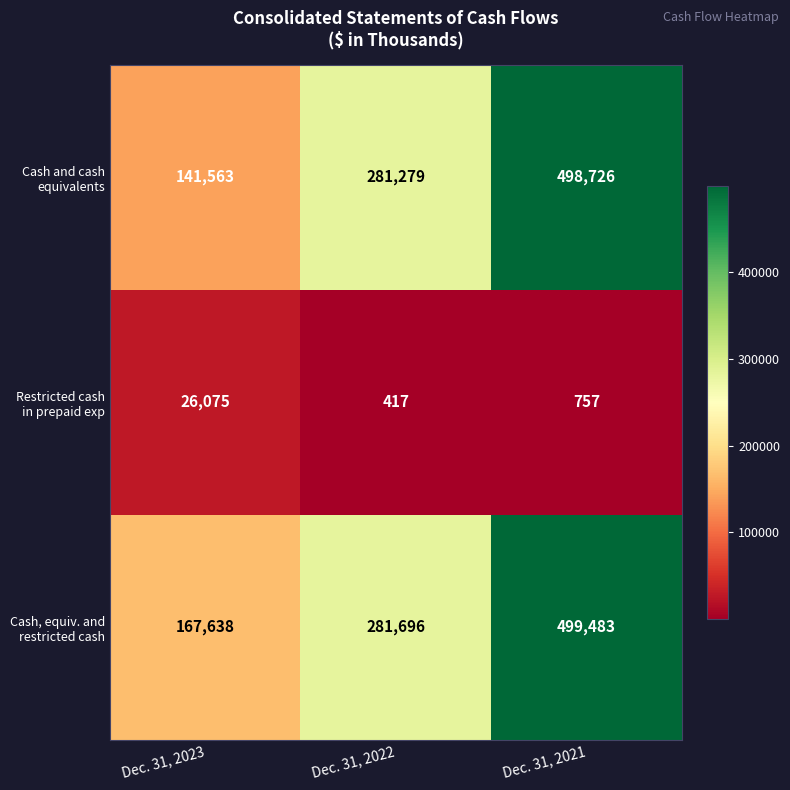

What is the total value across all series at Dec. 31, 2023?

335276